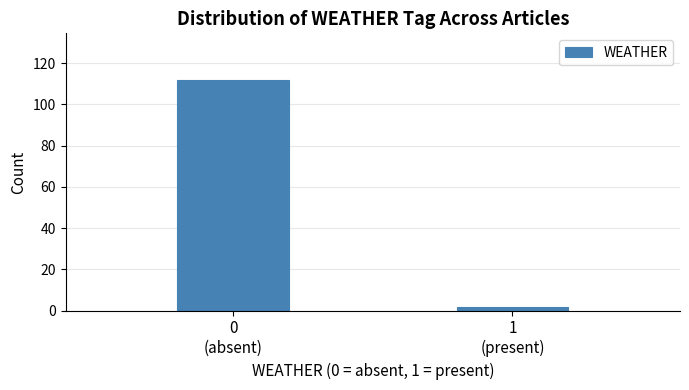

Reading left to right, list all the values displayed in this chart.

112	2